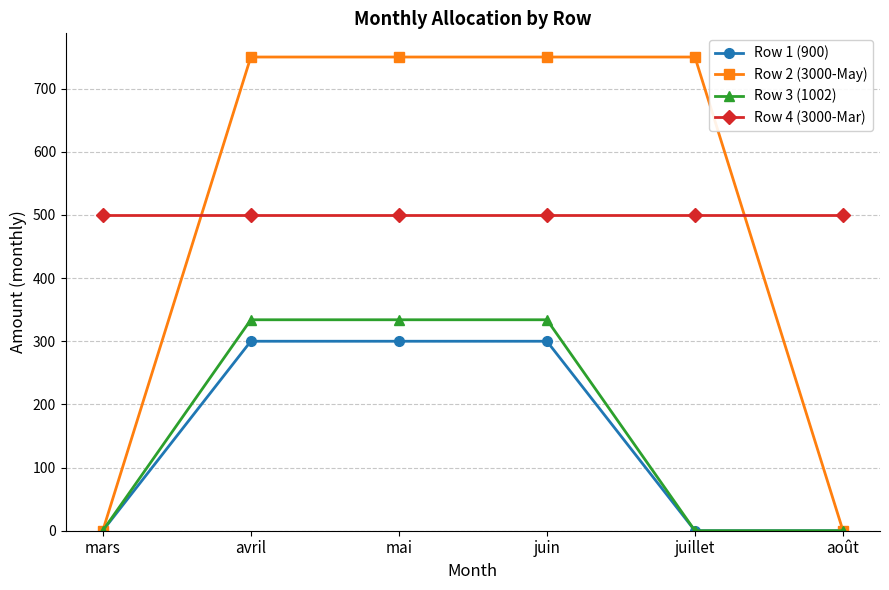

Is it true that Row 4 (3000-Mar) equals 500 at mars?

True